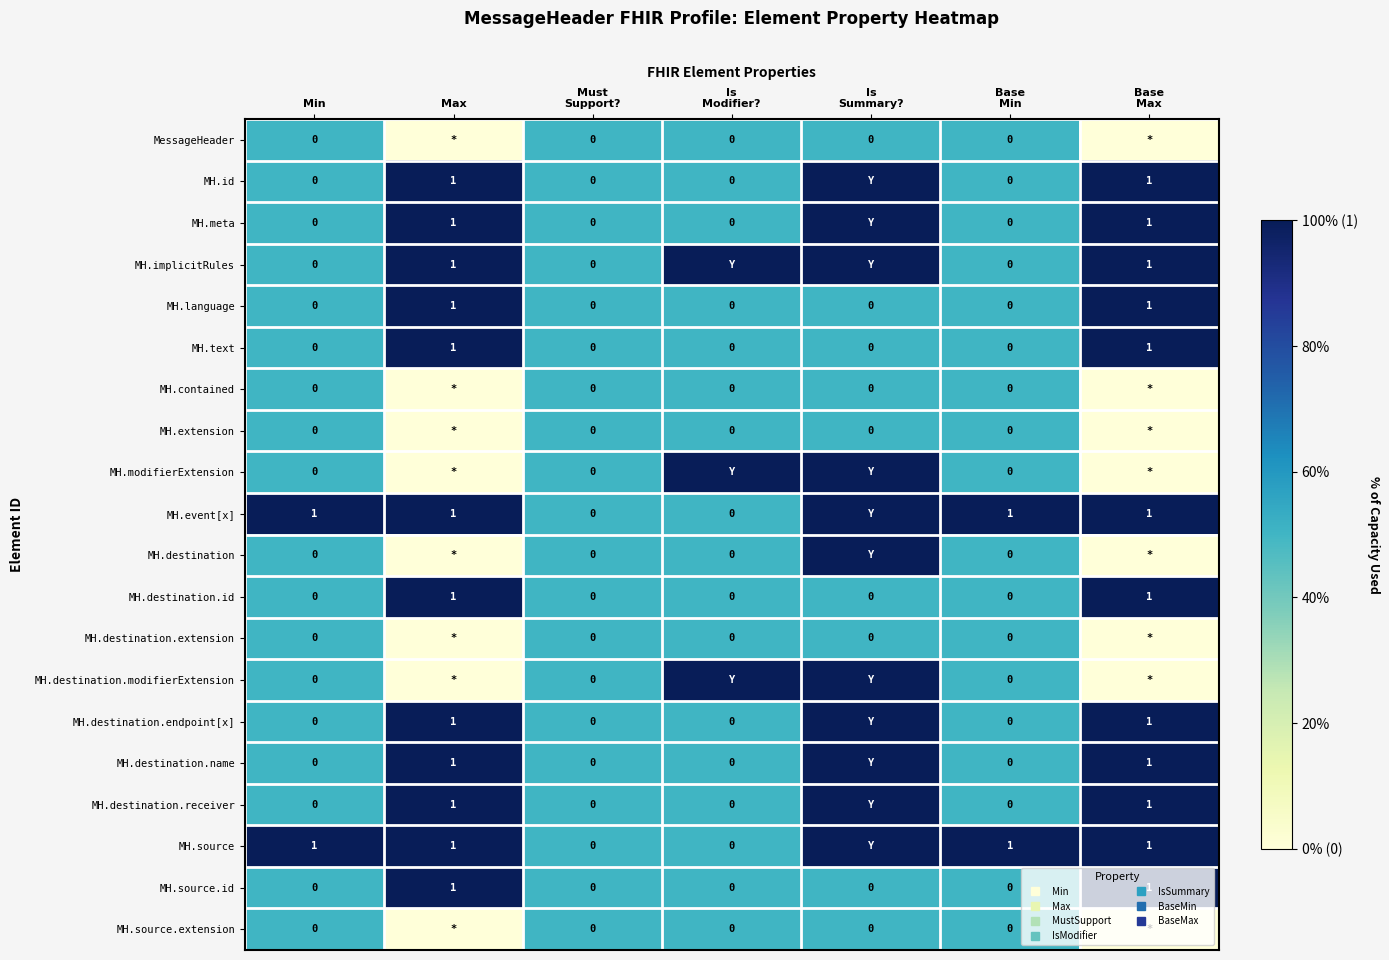

Rank the series by their maximum value, from highest to lowest.

MH.id, MH.meta, MH.implicitRules, MH.language, MH.text, MH.modifierExtension, MH.event[x], MH.destination, MH.destination.id, MH.destination.modifierExtension, MH.destination.endpoint[x], MH.destination.name, MH.destination.receiver, MH.source, MH.source.id, MessageHeader, MH.contained, MH.extension, MH.destination.extension, MH.source.extension